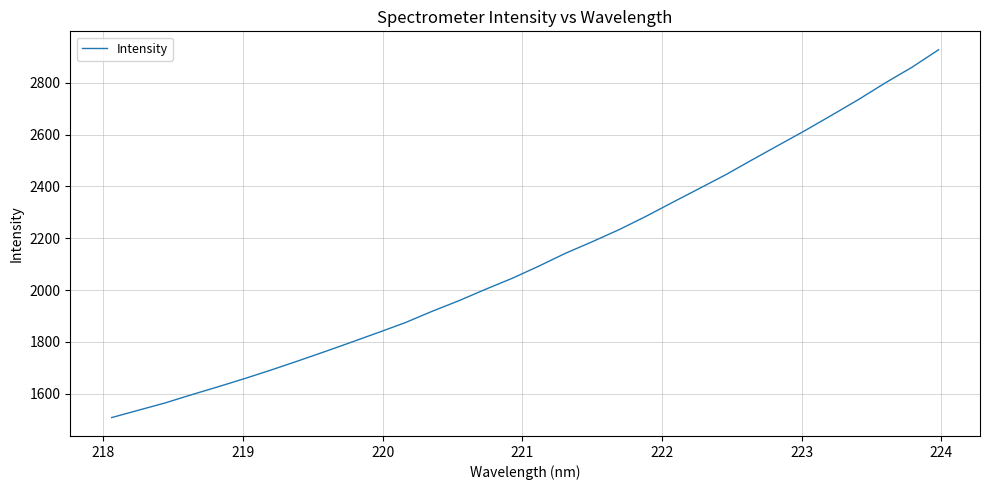

Reading left to right, transcribe all the data shown in this chart.

1507.7	1536.0	1564.1	1596.2	1627.0	1658.9	1692.3	1727.2	1762.9	1799.5	1836.6	1874.3	1917.9	1958.6	2002.8	2045.2	2092.3	2142.0	2186.4	2232.7	2283.7	2337.7	2391.2	2444.8	2502.8	2559.8	2616.7	2676.0	2736.3	2800.2	2860.4	2928.1